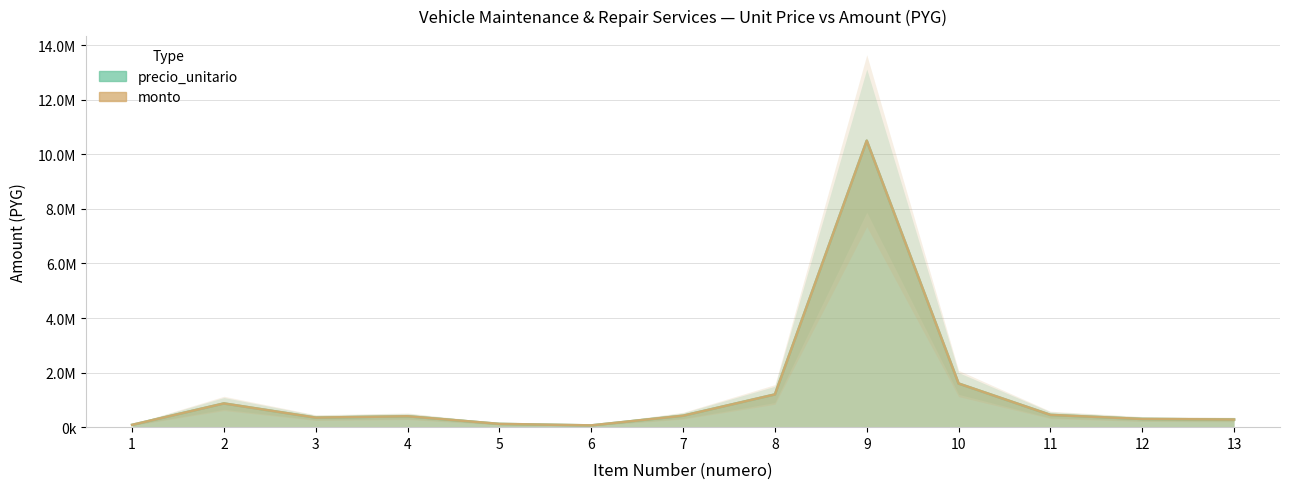

Where is the first local maximum for precio_unitario?

2